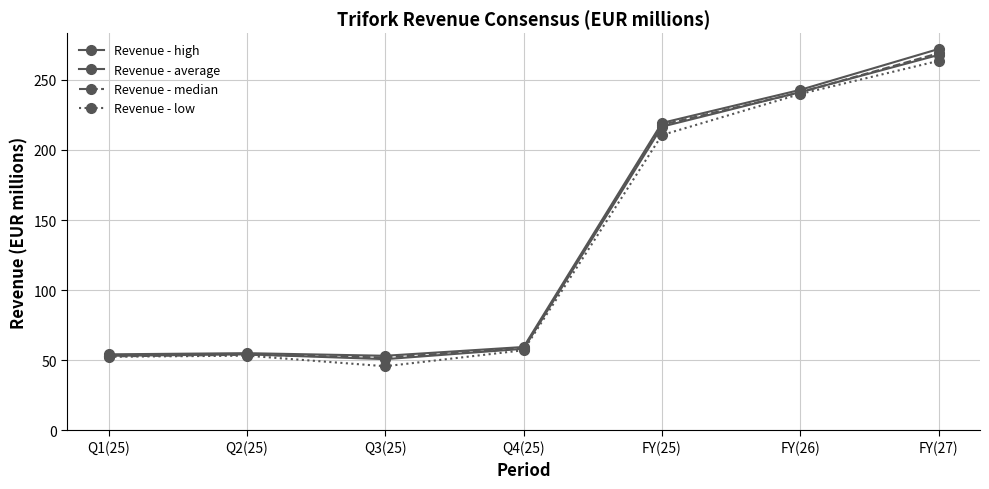

How many values in the Revenue - median series are below 58?

3